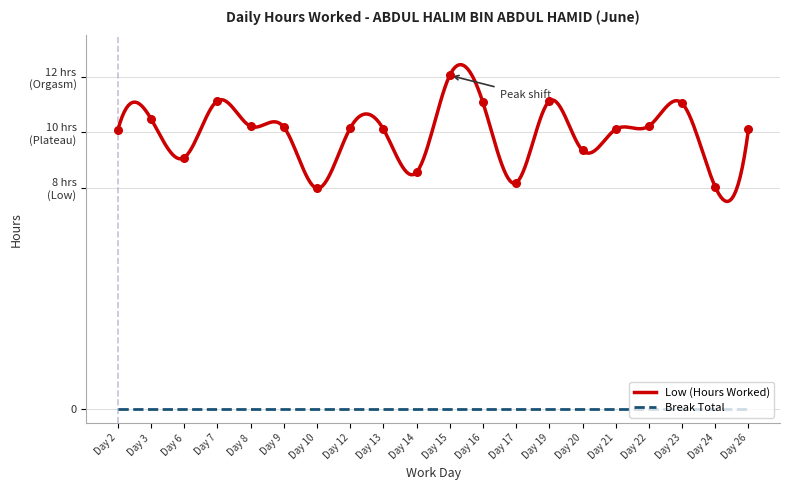

Between Day 14 and Day 15, which is larger?

Day 15